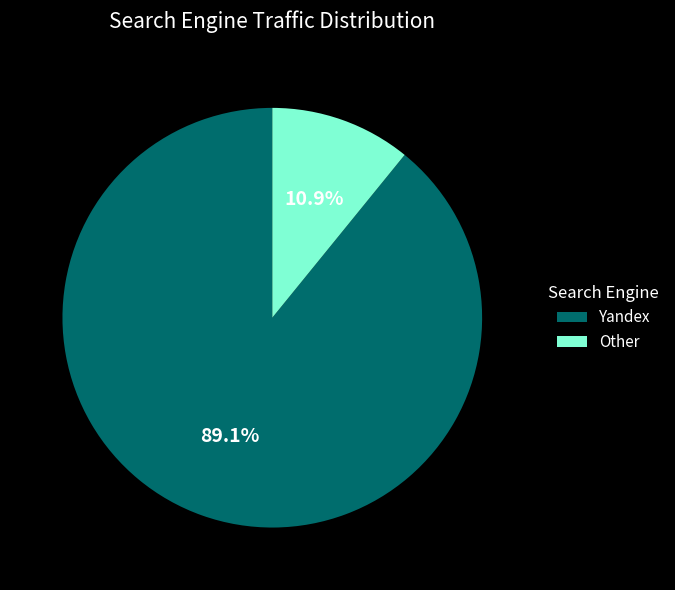

Do Yandex and Other together represent more than half of the pie?

Yes